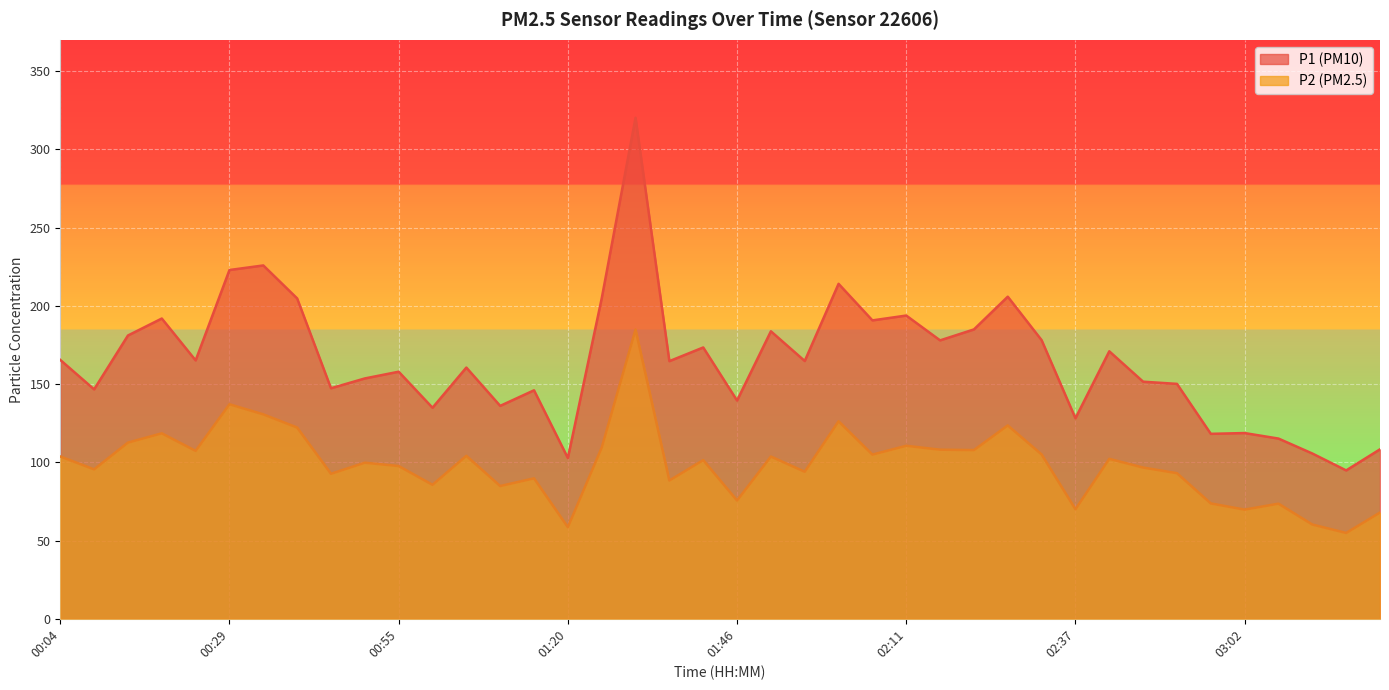

At how many categories does at least one series exceed 62?

40